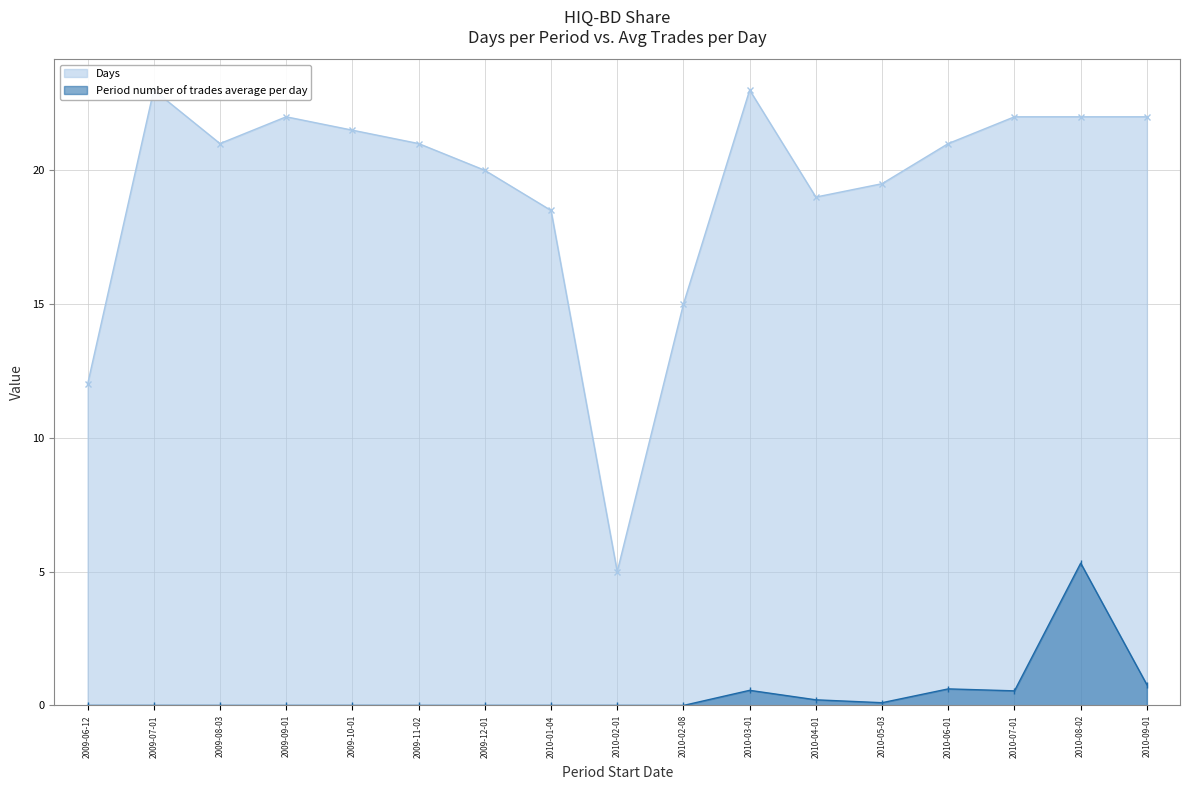

At how many categories does at least one series exceed 6?

16